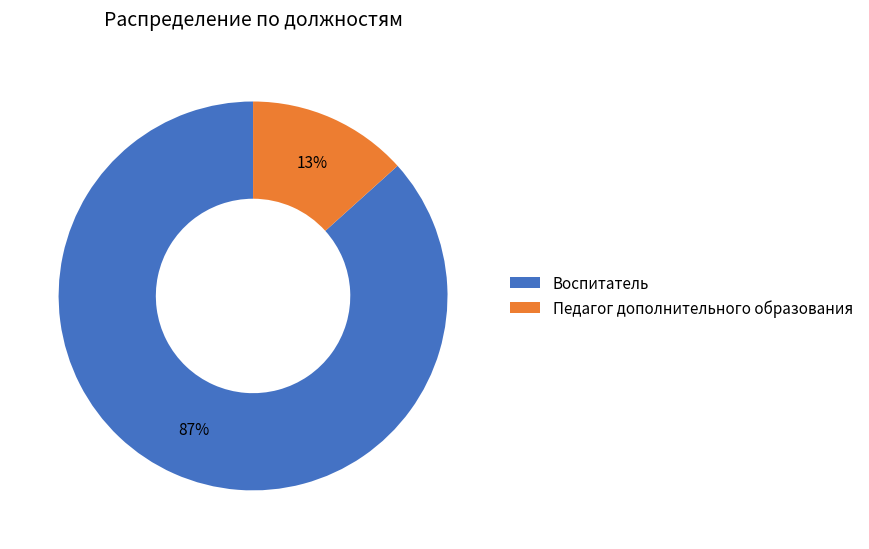

Which slice represents more than half of the pie?

Воспитатель